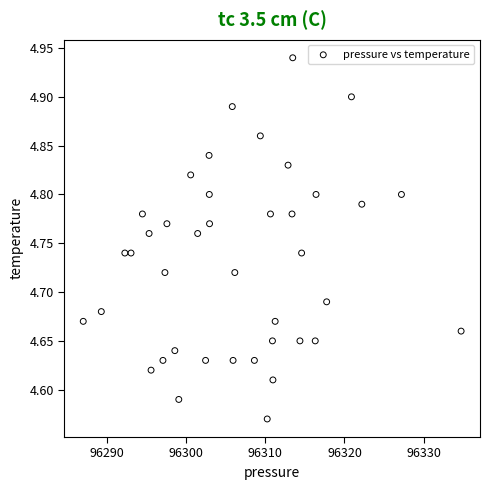

What is the range of Y values (max minus min)?

0.4